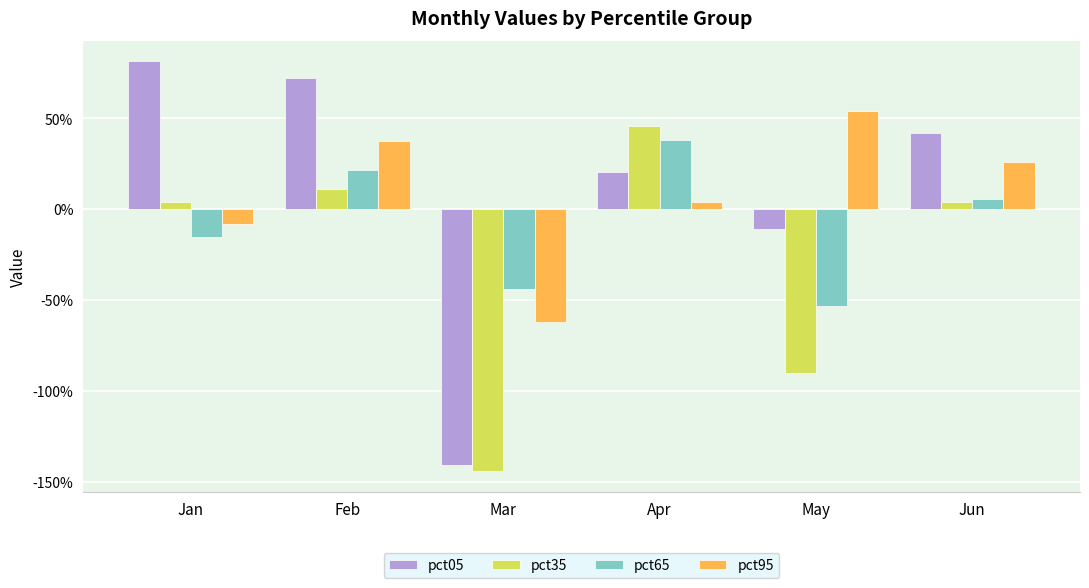

What is the value of the pct65 bar at the 5th from the left?

-0.5